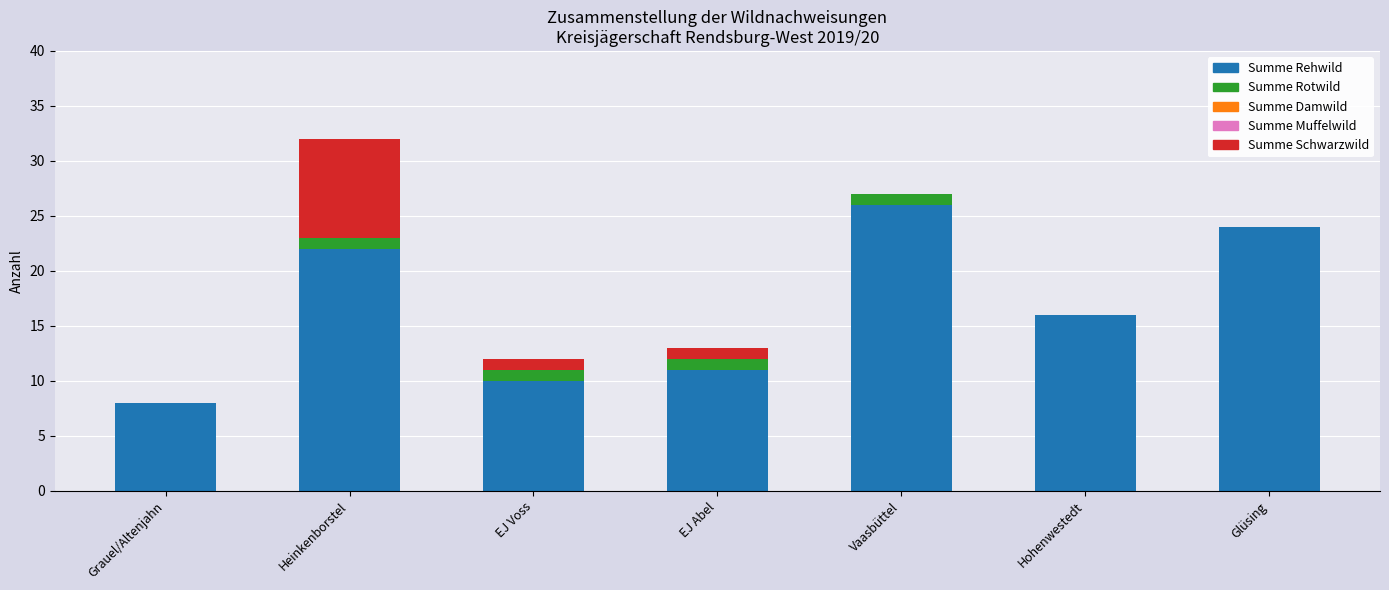

The Summe Rehwild series shows 22 at Heinkenborstel. True or false?

True